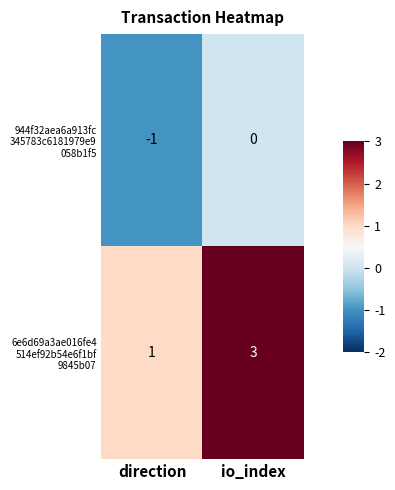

What is the spread (max minus min) of values at io_index?

3